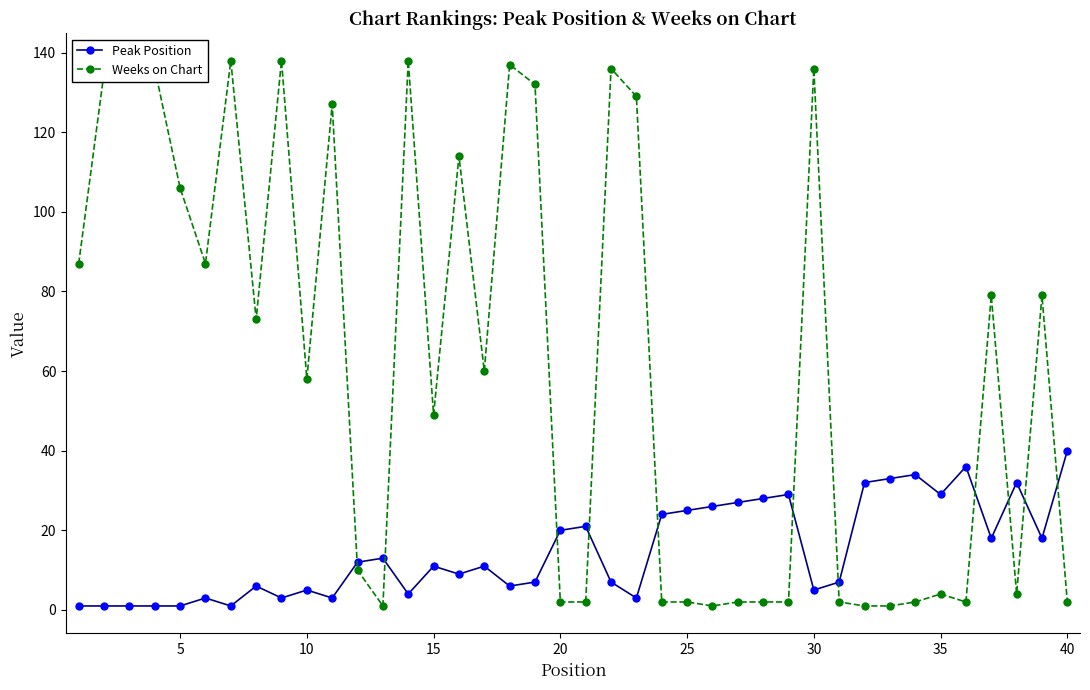

Reading left to right, transcribe all the data shown in this chart.

Peak Position: 1	1	1	1	1	3	1	6	3	5	3	12	13	4	11	9	11	6	7	20	21	7	3	24	25	26	27	28	29	5	7	32	33	34	29	36	18	32	18	40
Weeks on Chart: 87	135	138	136	106	87	138	73	138	58	127	10	1	138	49	114	60	137	132	2	2	136	129	2	2	1	2	2	2	136	2	1	1	2	4	2	79	4	79	2